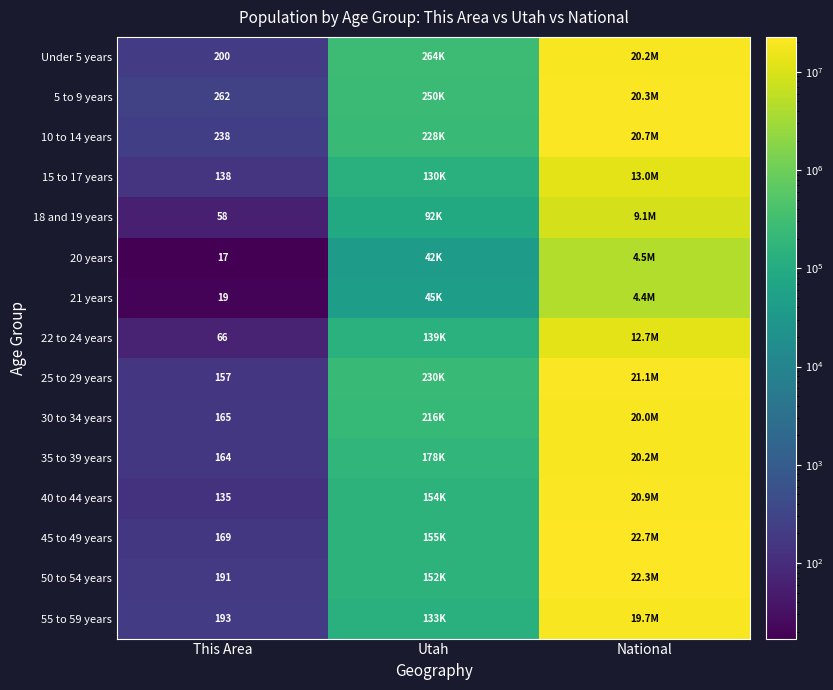

True or false: 50 to 54 years has a value of 191 at This Area.

True